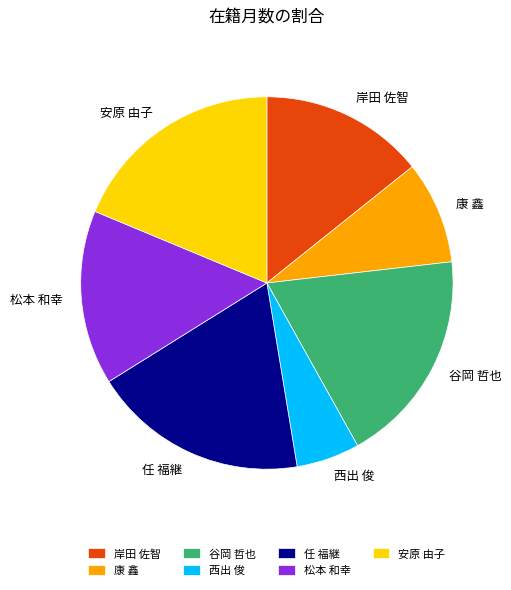

How many segments does this pie chart have?

7